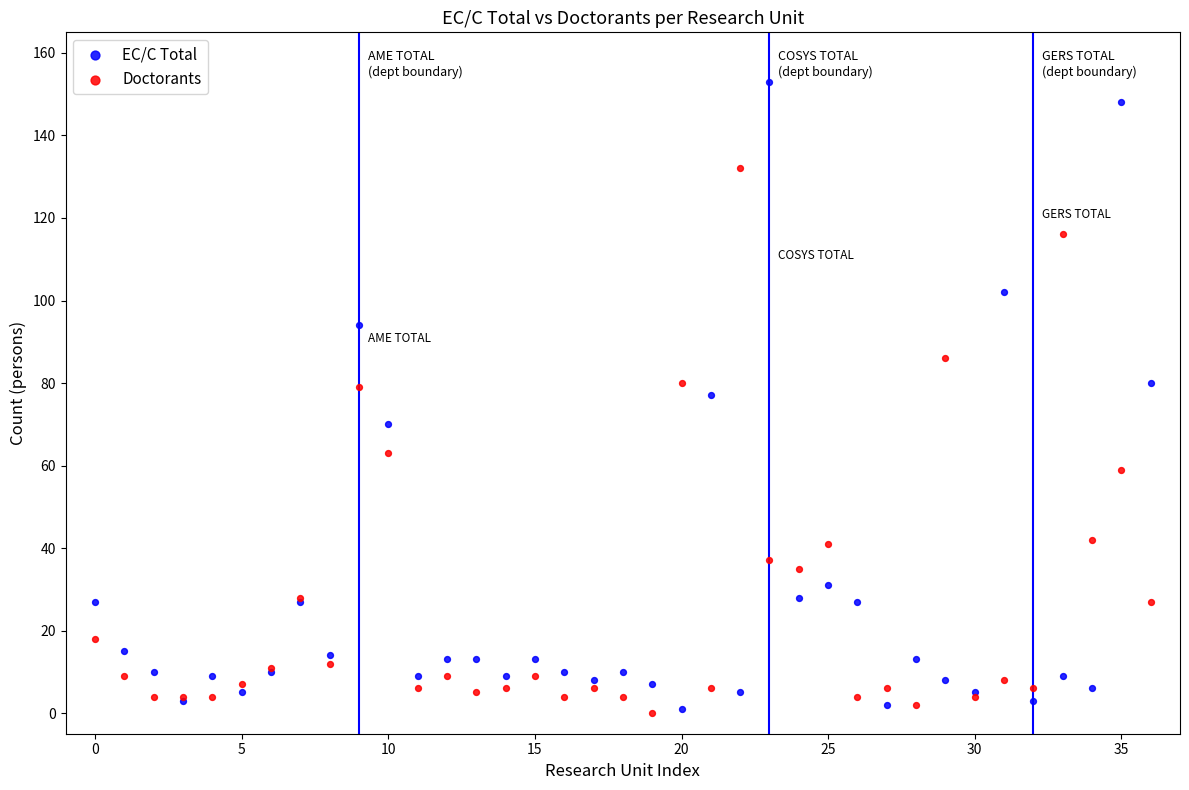

Which series reaches the maximum Y coordinate?

EC/C Total